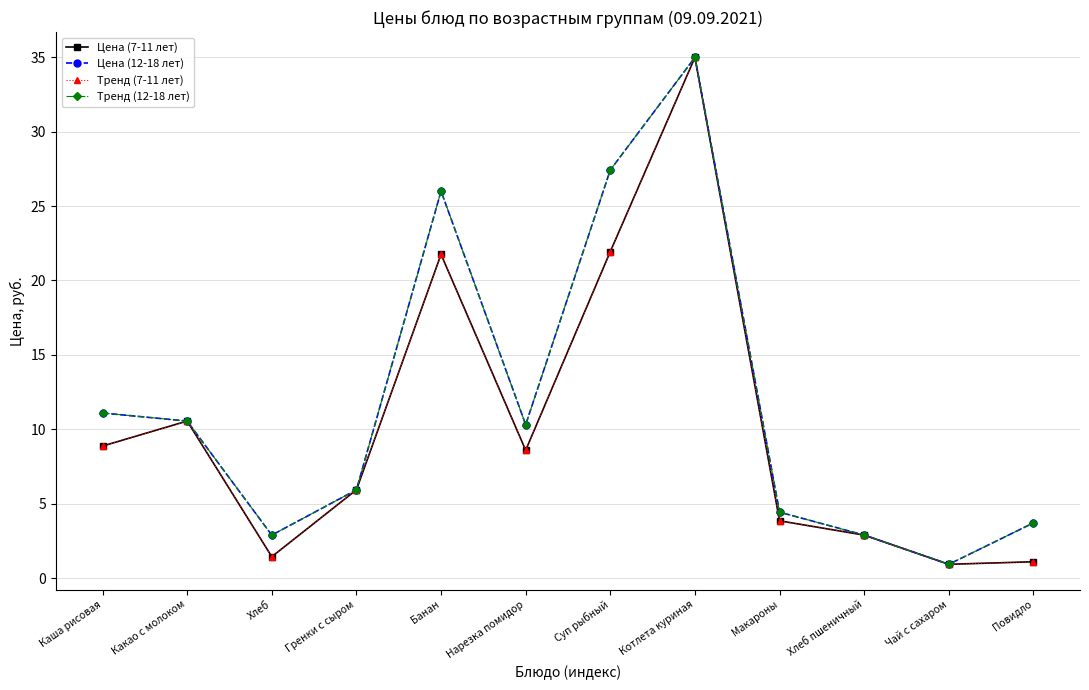

List the series in order of their peak value, lowest first.

Цена (7-11 лет), Цена (12-18 лет), Тренд (7-11 лет), Тренд (12-18 лет)